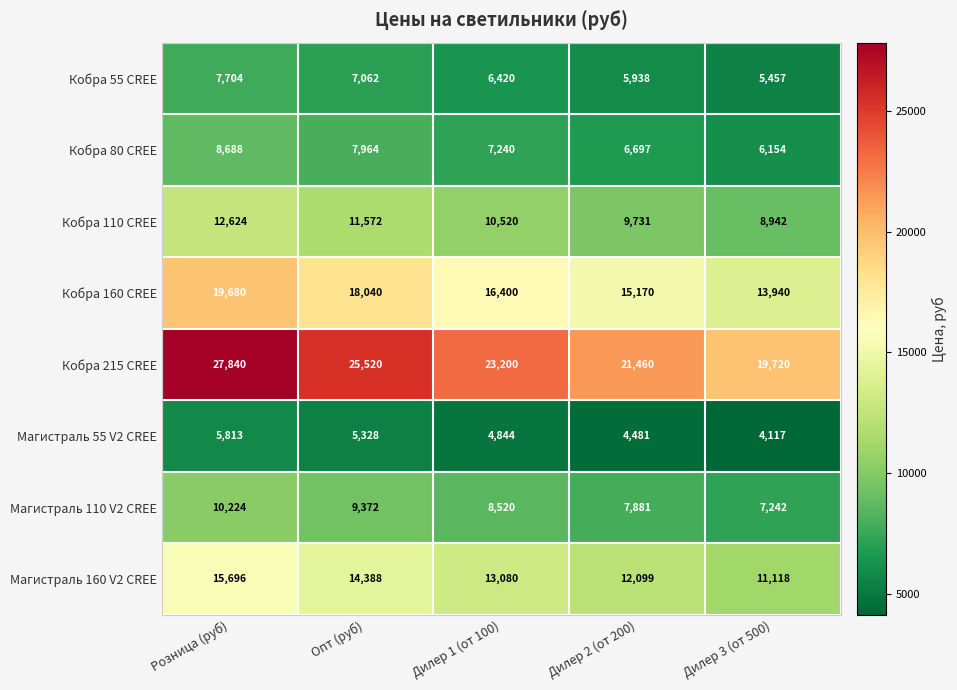

True or false: Кобра 80 CREE has a value of 6697 at Дилер 2 (от 200).

True